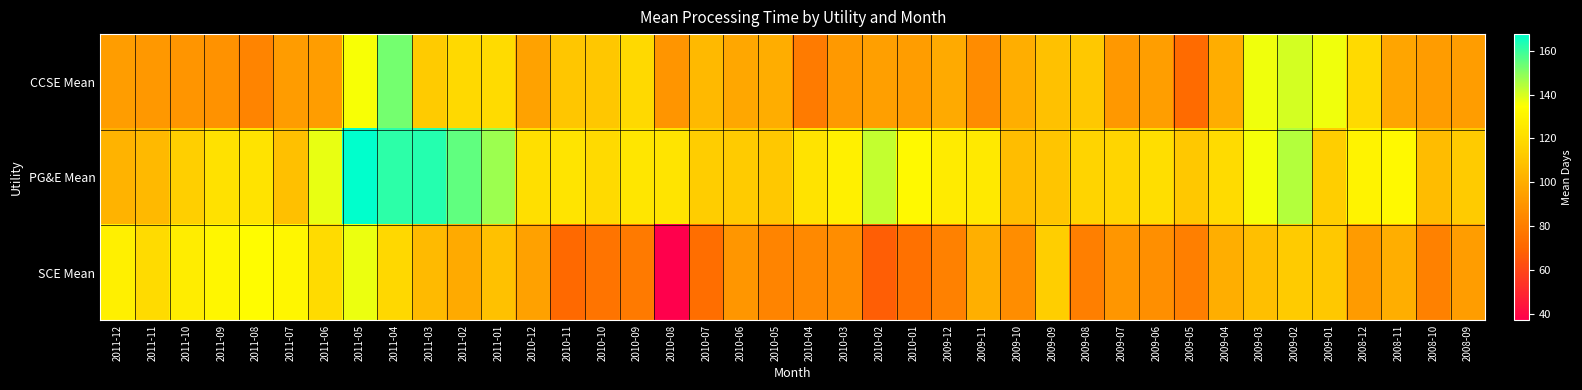

At which category is the sum across all series the highest?

2011-05